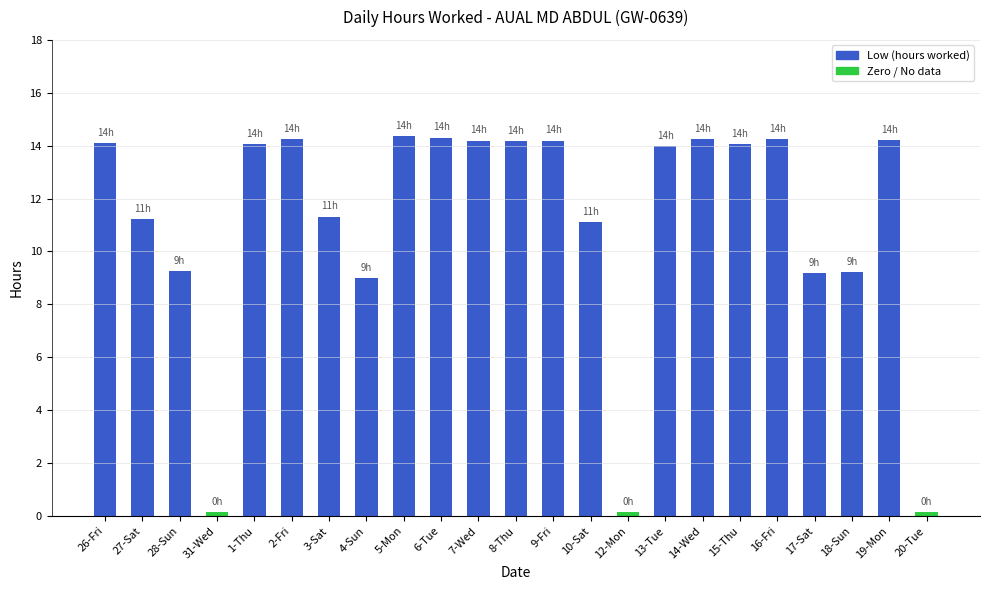

How many series are shown in this chart?

1